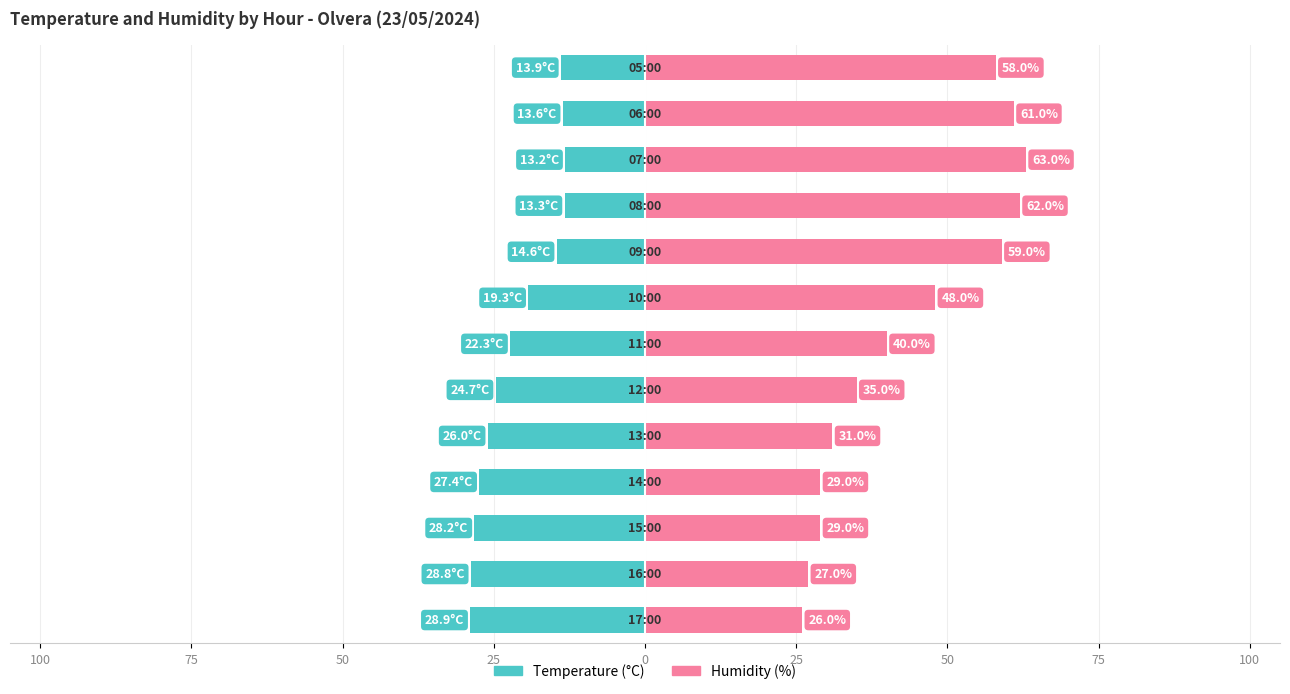

Which series has the largest range (max minus min)?

Humidity (%)